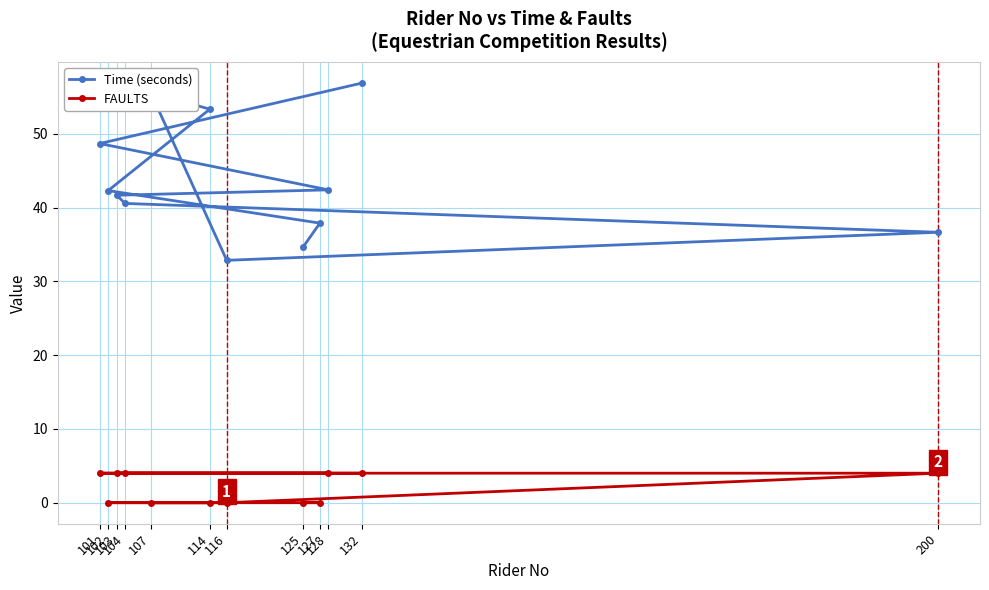

Does the chart have visible grid lines?

Yes